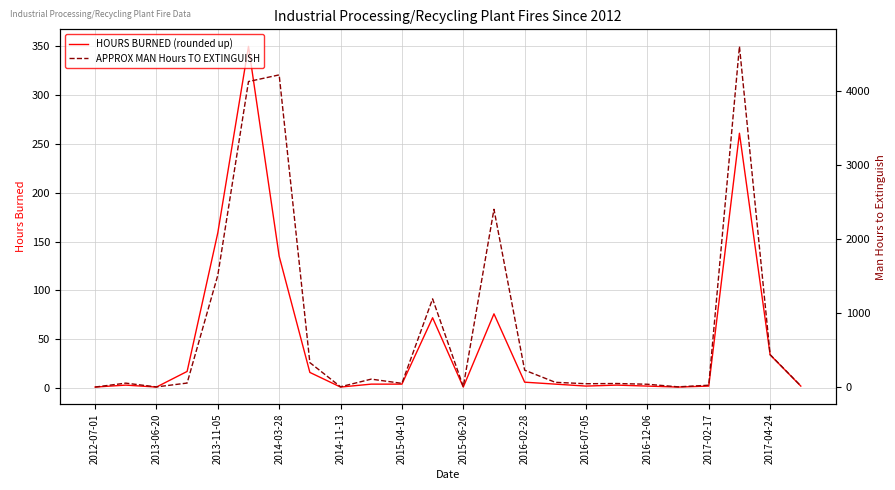

Does the chart display data point markers on the line(s)?

No